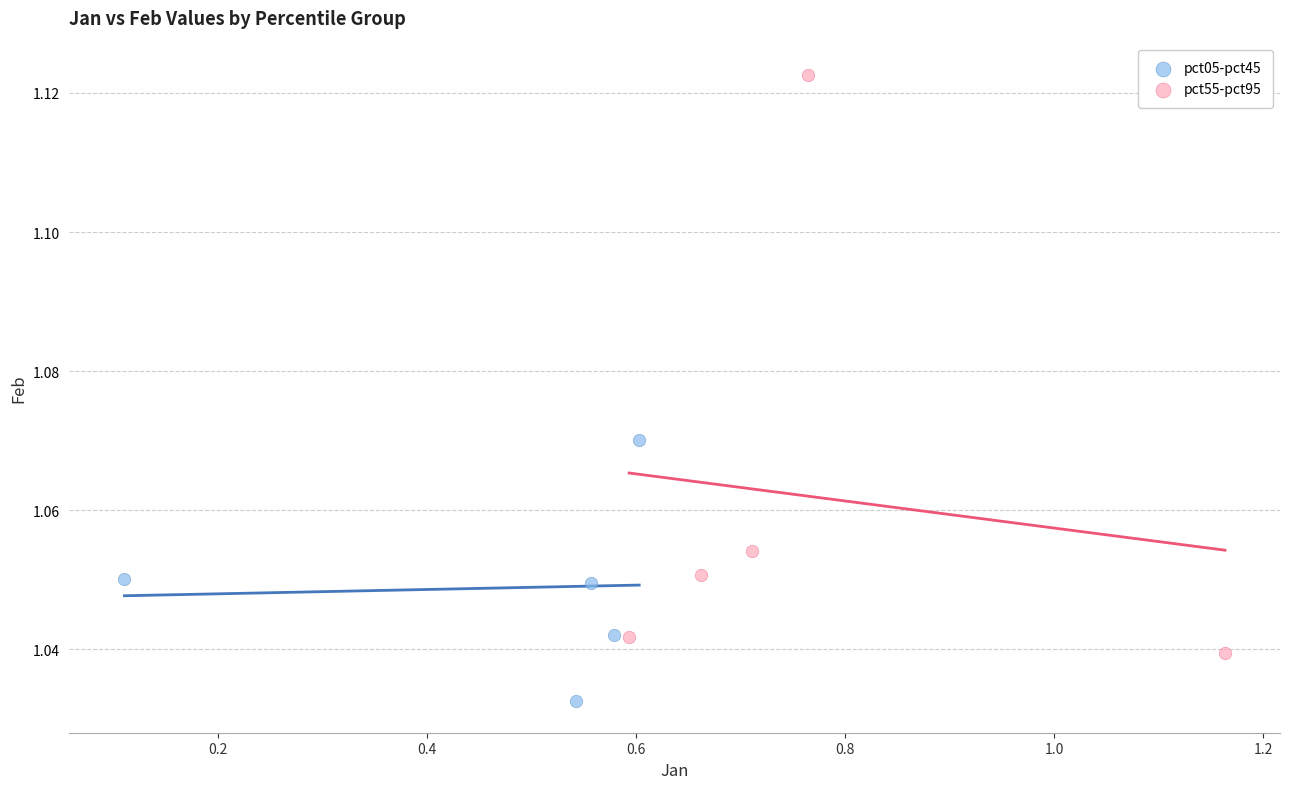

Which series contains the lowest Y value?

pct05-pct45